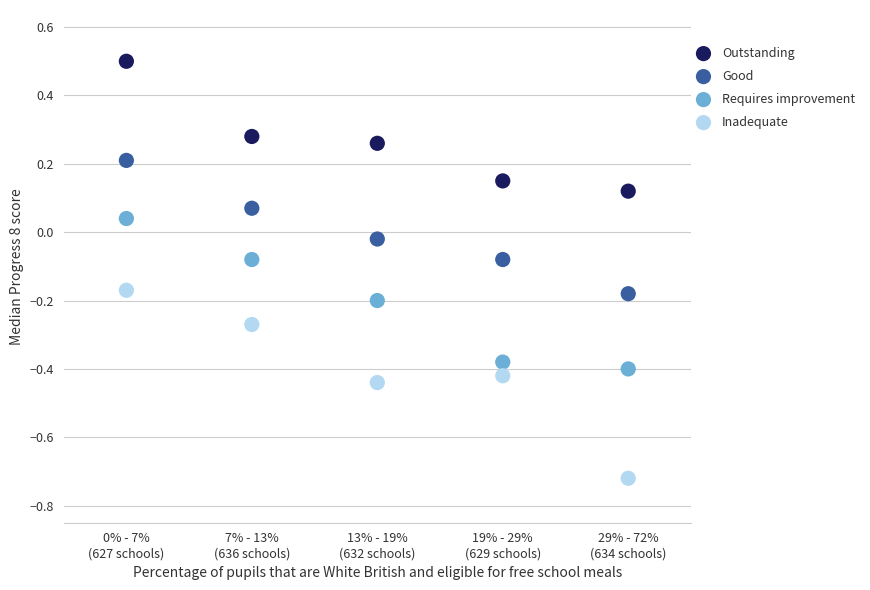

What is the X range (max minus min) for the scatter plot?

4.0